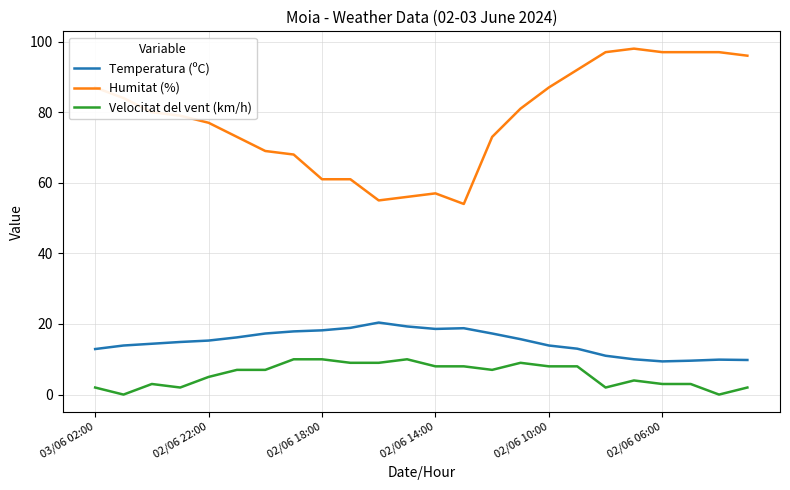

True or false: Velocitat del vent (km/h) and Humitat (%) intersect in this chart.

False